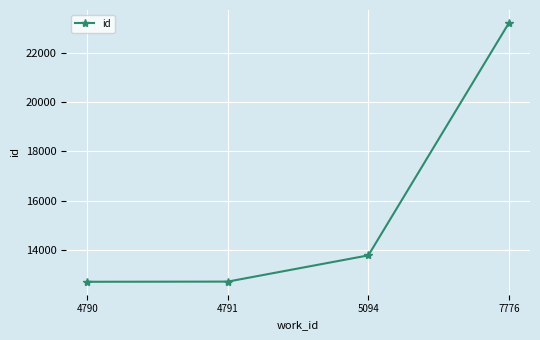

What is the change in value from 4790 to 5094?

+1072